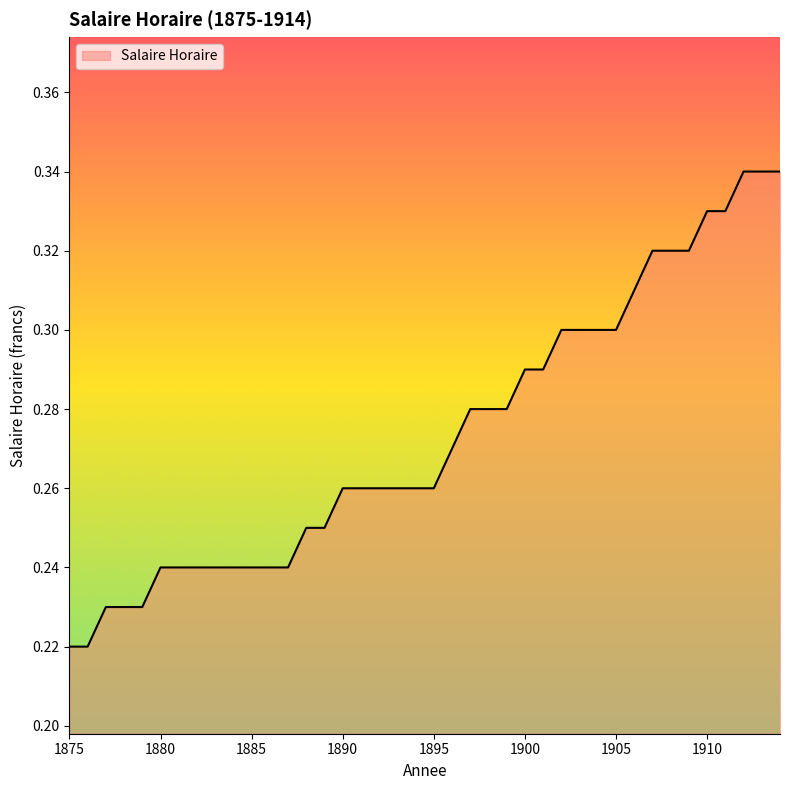

Count the number of categories in the chart.

40